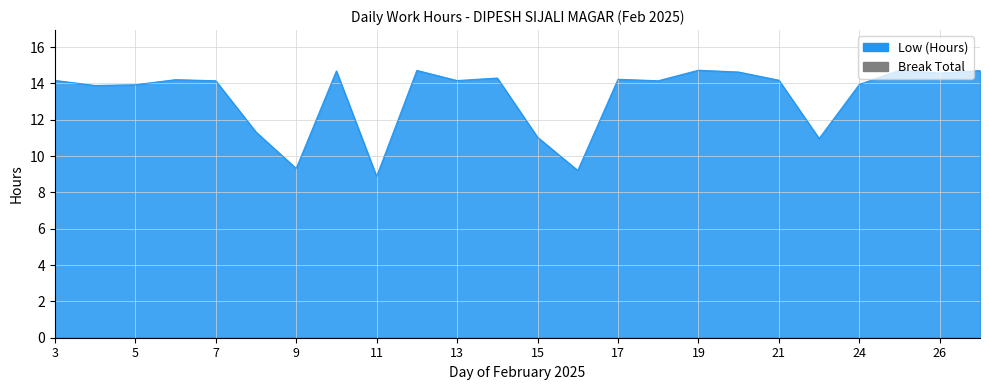

At which category does the data reach its first local valley?

4